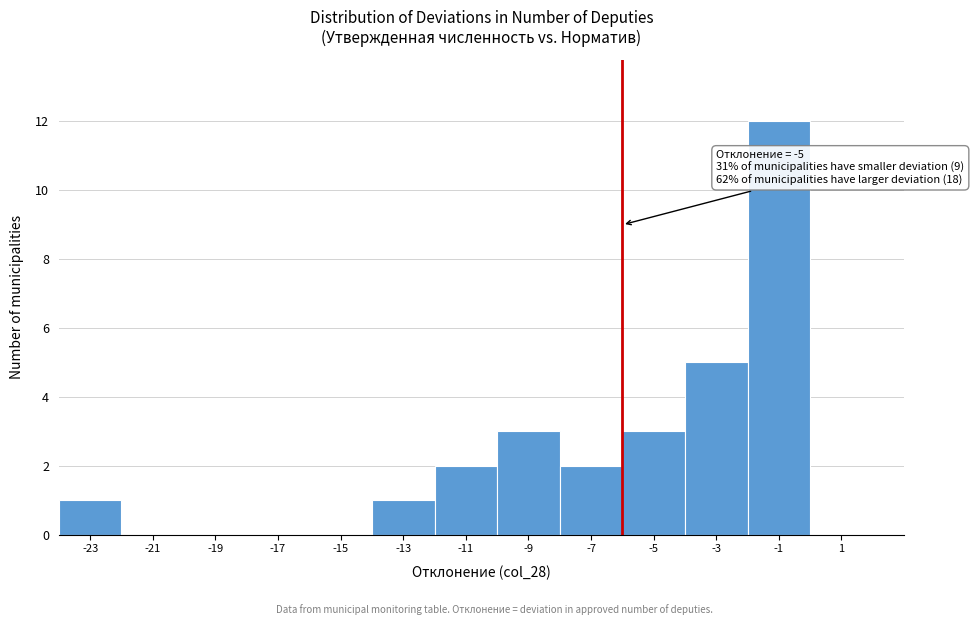

Reading right to left, list all the values displayed in this chart.

1=0	-1=12	-3=5	-5=3	-7=2	-9=3	-11=2	-13=1	-15=0	-17=0	-19=0	-21=0	-23=1